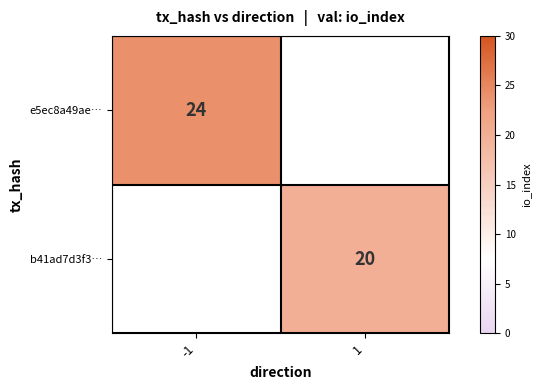

How many values in b41ad7d3f3… are above zero?

1